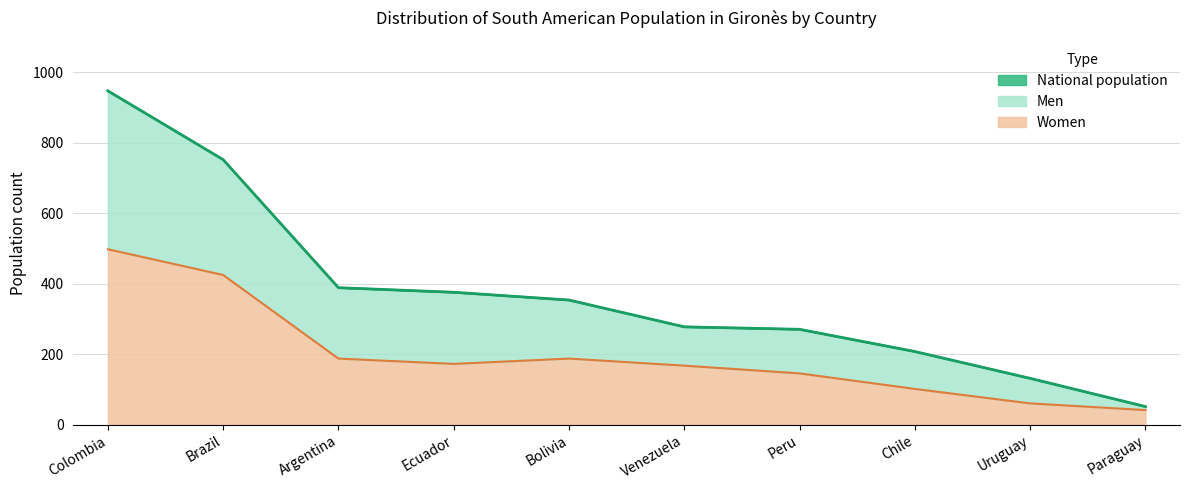

Rank the categories by National population value from lowest to highest.

Paraguay, Uruguay, Chile, Peru, Venezuela, Bolivia, Ecuador, Argentina, Brazil, Colombia